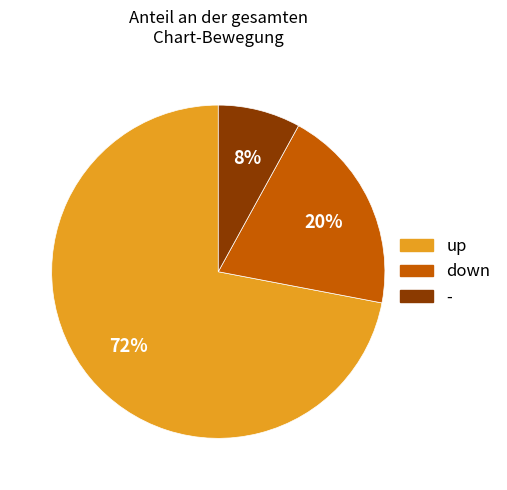

Do up and down together represent more than half of the pie?

Yes